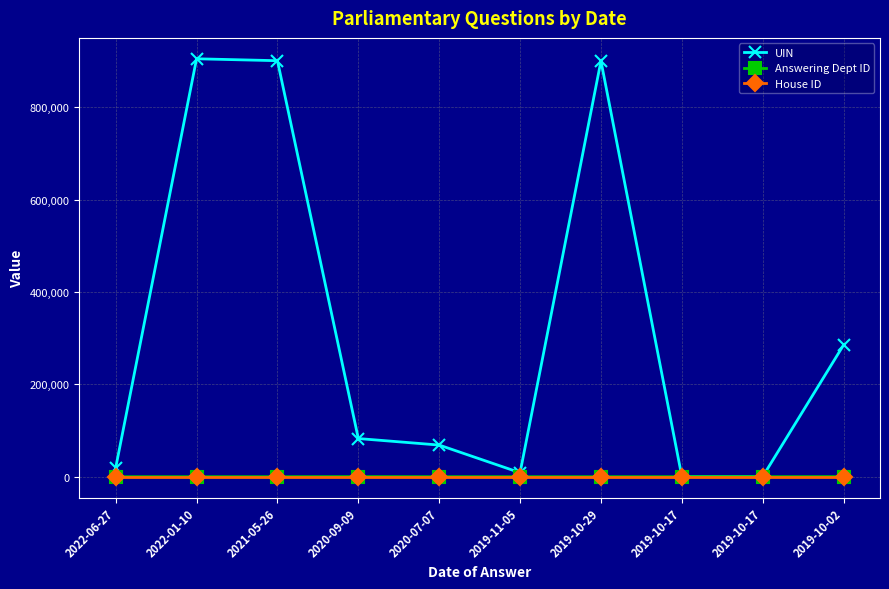

Between 2020-07-07 and 2019-10-02, which series saw the biggest shift?

UIN